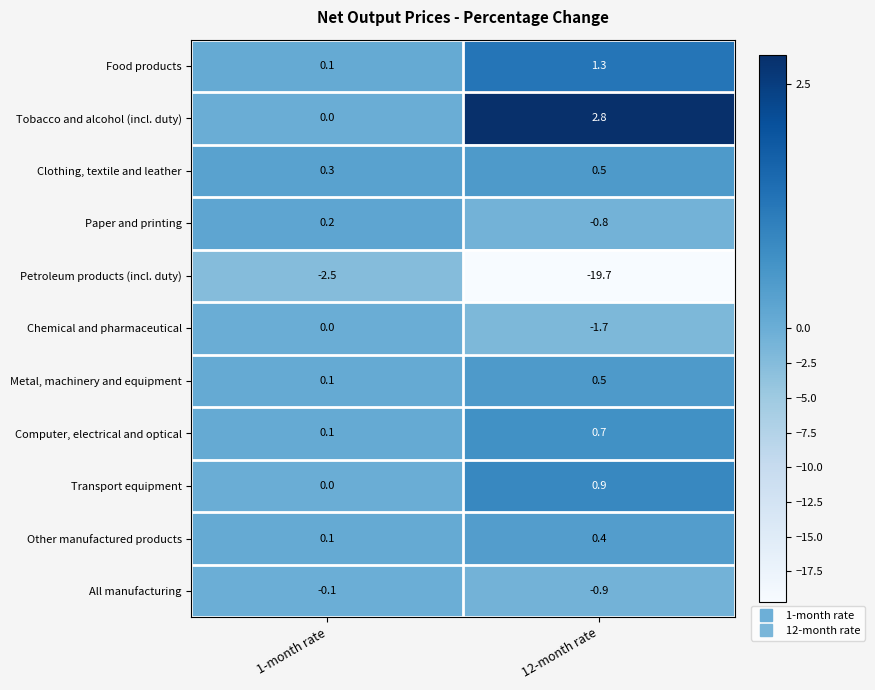

Which category has the highest value across all series?

12-month rate